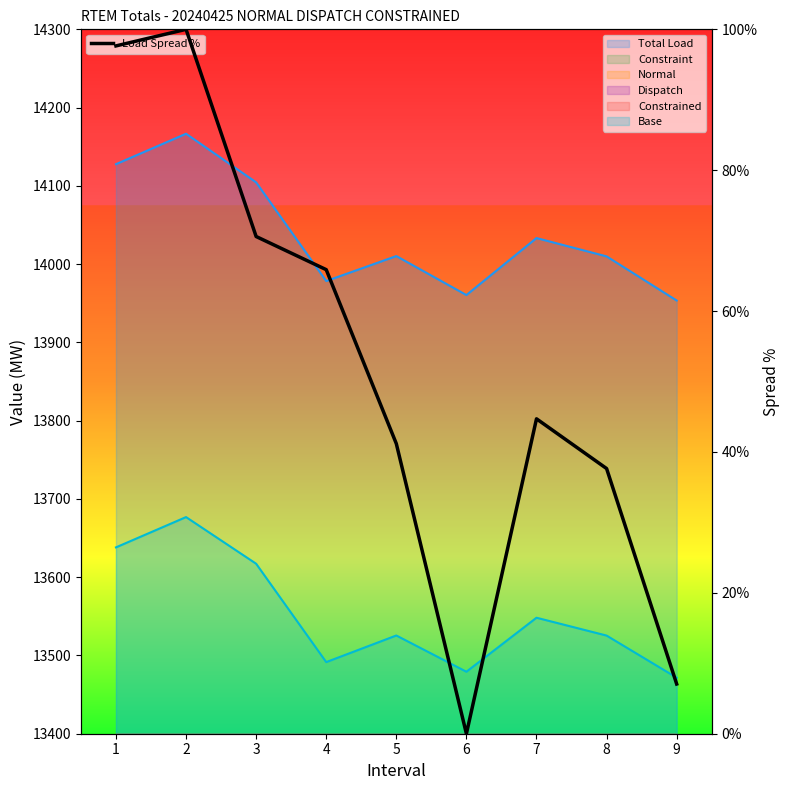

List the labels in order of value, largest first.

2, 1, 3, 4, 7, 5, 8, 9, 6